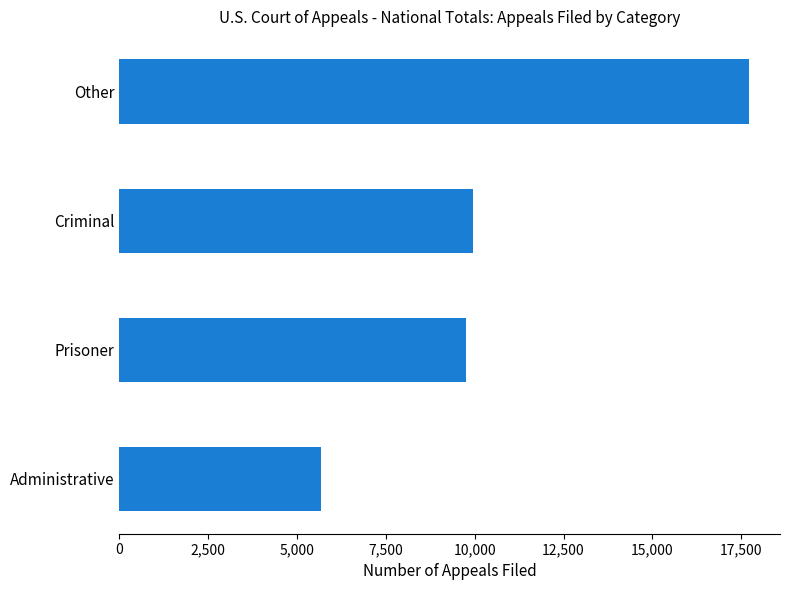

Where is the data nearest to the value 11687?

Criminal